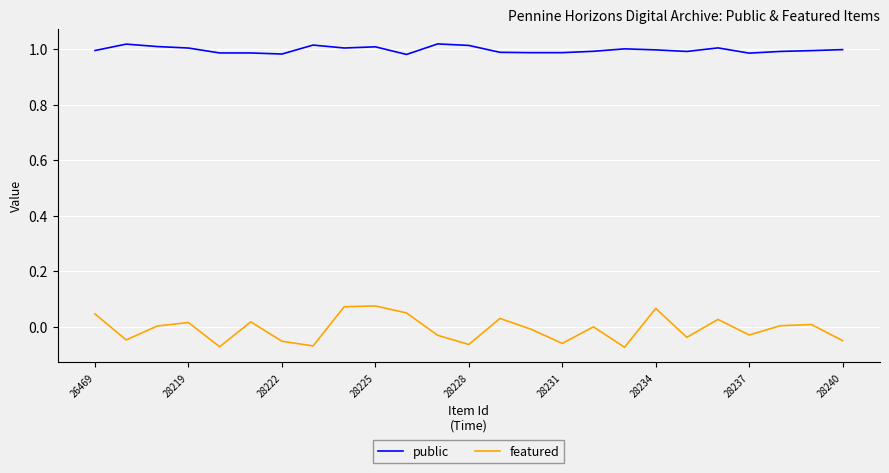

Which series has the largest total across all categories?

public